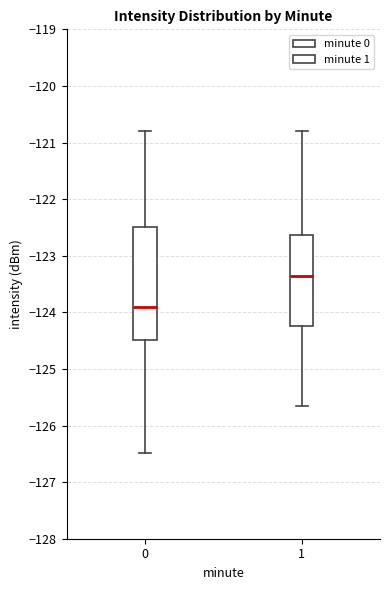

Where is the upper edge of the box at x = 1 on the y-axis? The values are not printed on the chart, so give them approximately, as read against the axis.

-122.6